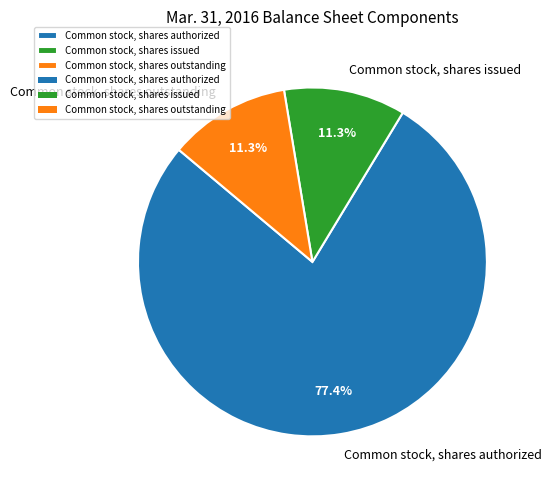

Do Common stock, shares authorized and Common stock, shares outstanding together represent more than half of the pie?

Yes